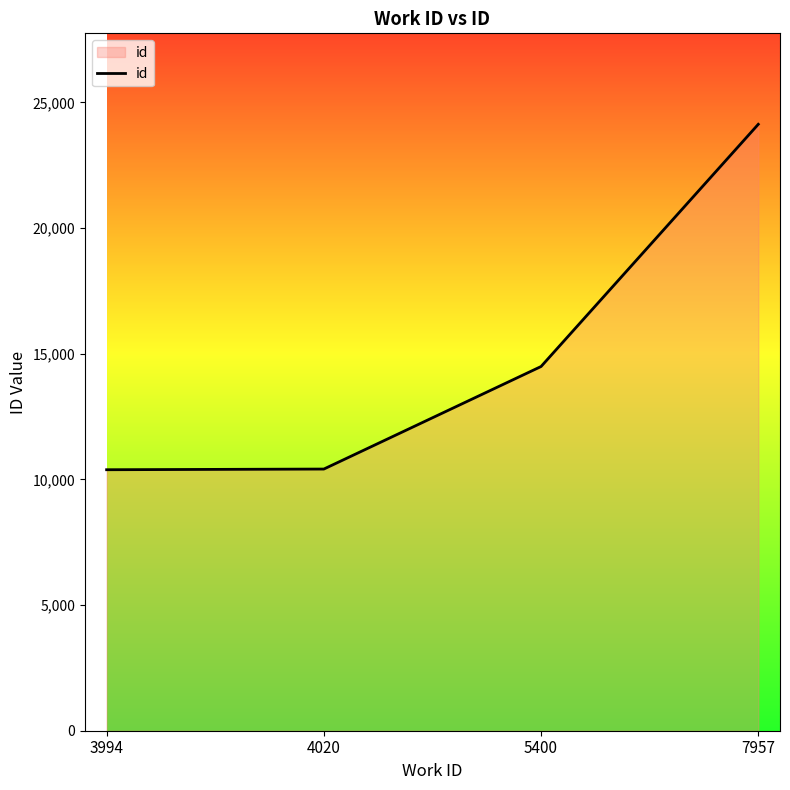

What is the change in value from 4020 to 5400?

+4080